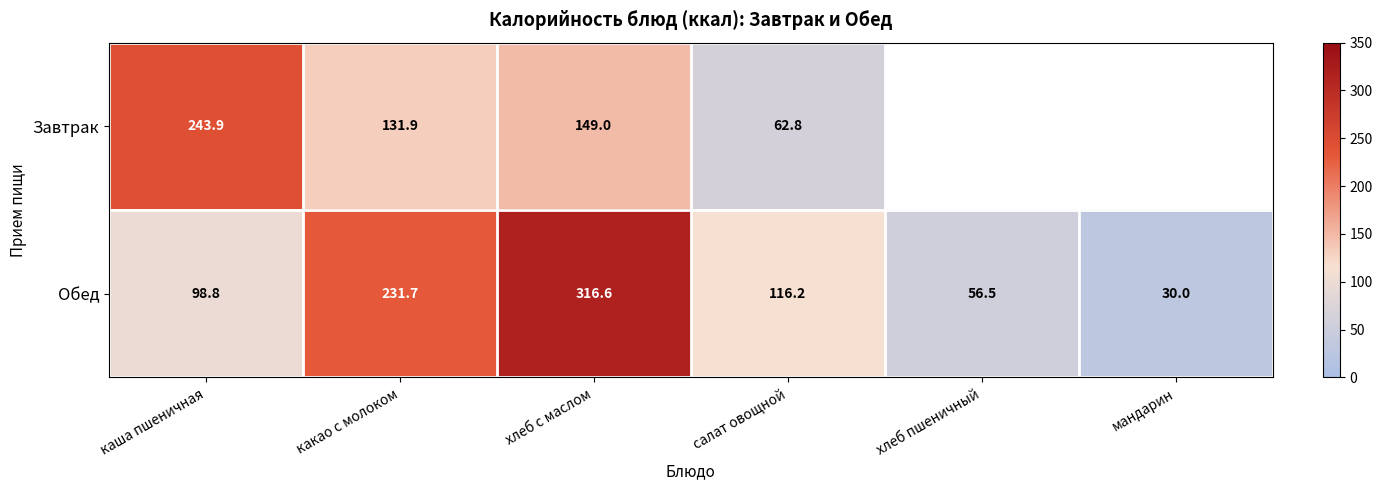

At which label does Обед reach its peak?

хлеб с маслом